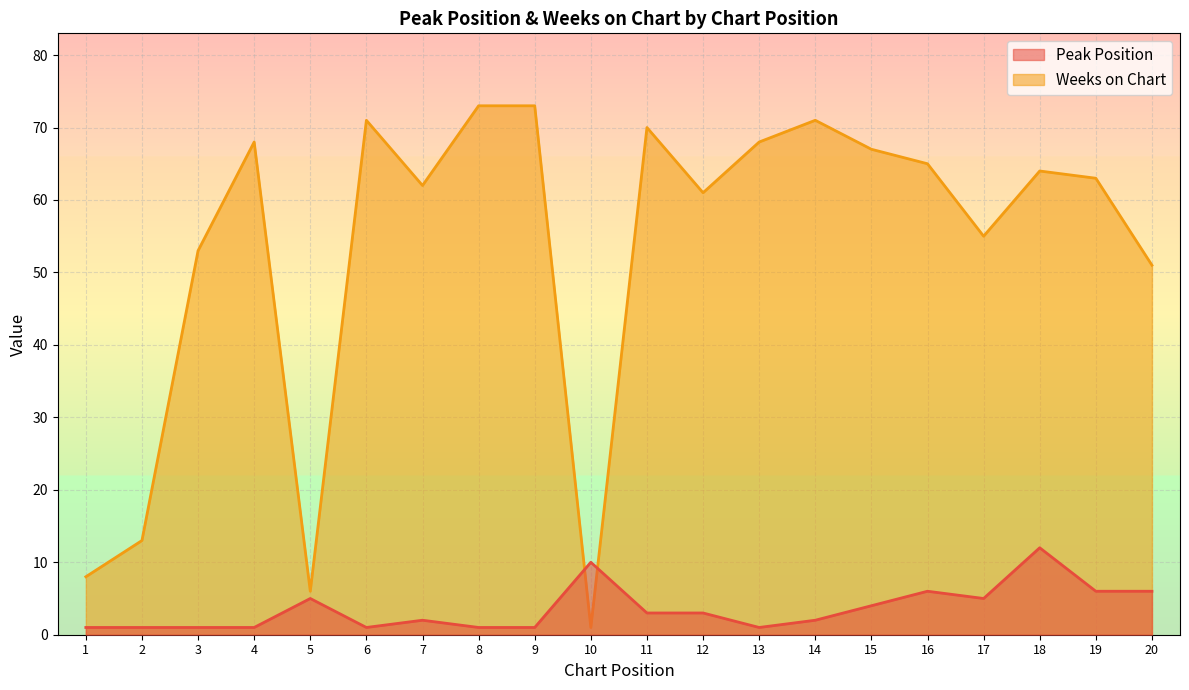

Reading right to left, list all the values displayed in this chart.

Peak Position: 6	6	12	5	6	4	2	1	3	3	10	1	1	2	1	5	1	1	1	1
Weeks on Chart: 51	63	64	55	65	67	71	68	61	70	1	73	73	62	71	6	68	53	13	8